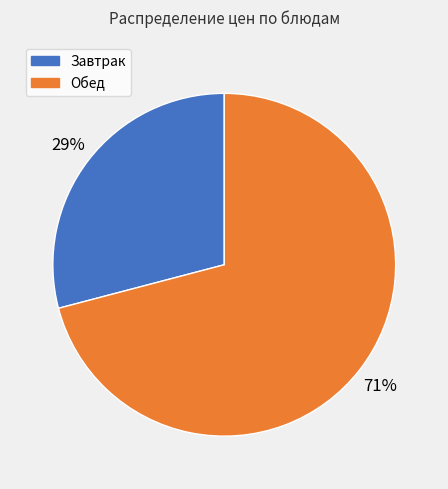

Is there a majority slice in this chart?

Yes